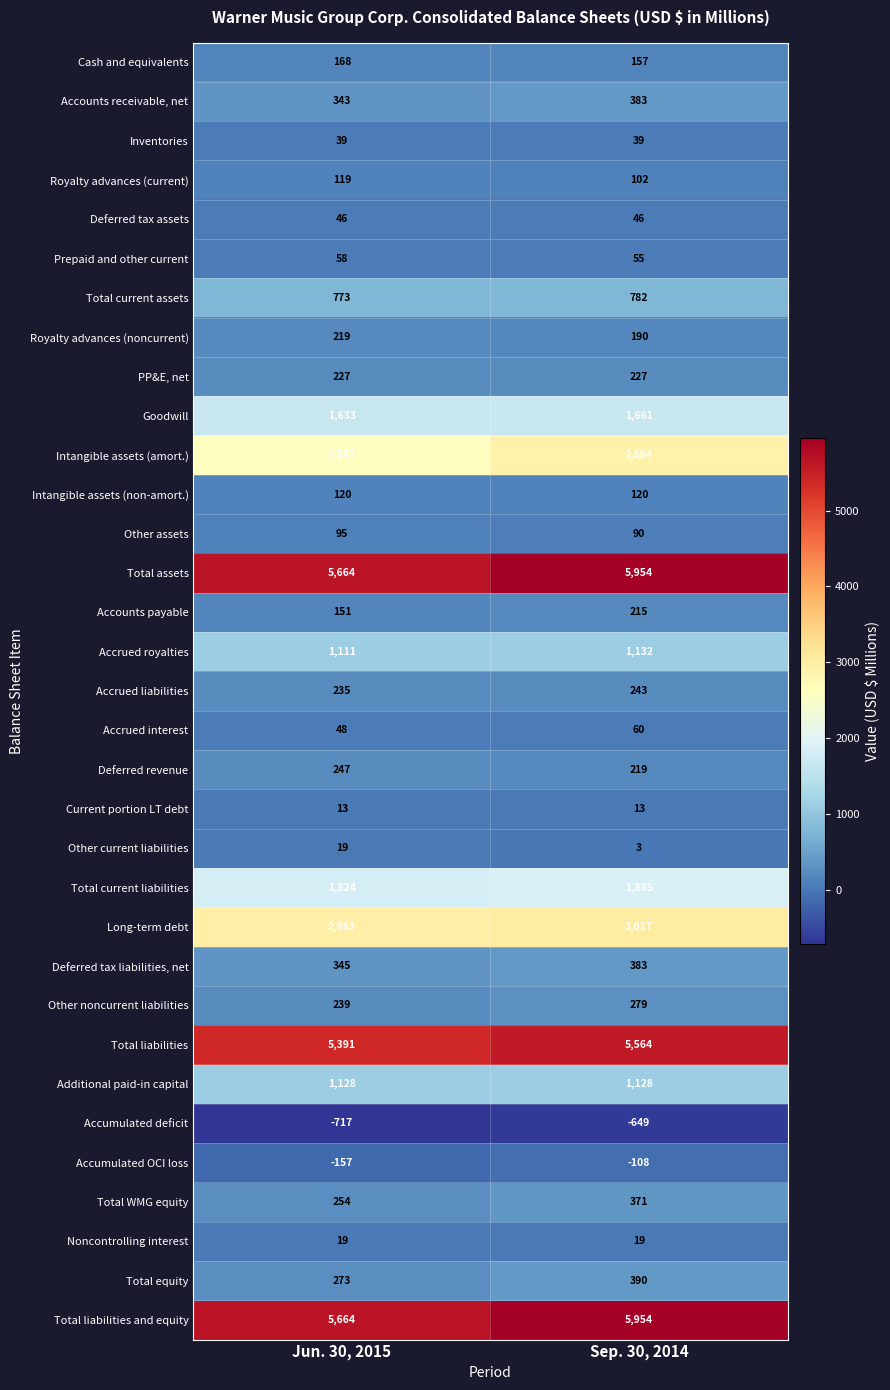

The Additional paid-in capital series shows 1742 at Sep. 30, 2014. True or false?

False